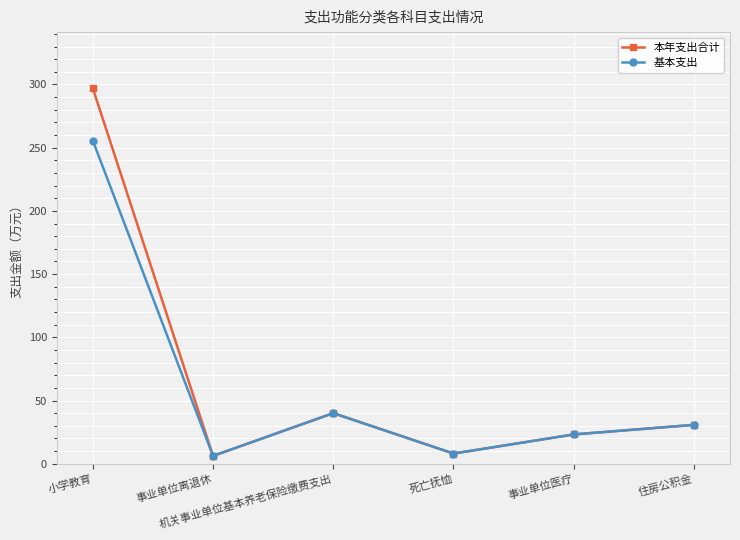

What is the difference between the 基本支出 values at 住房公积金 and 小学教育?

224.8